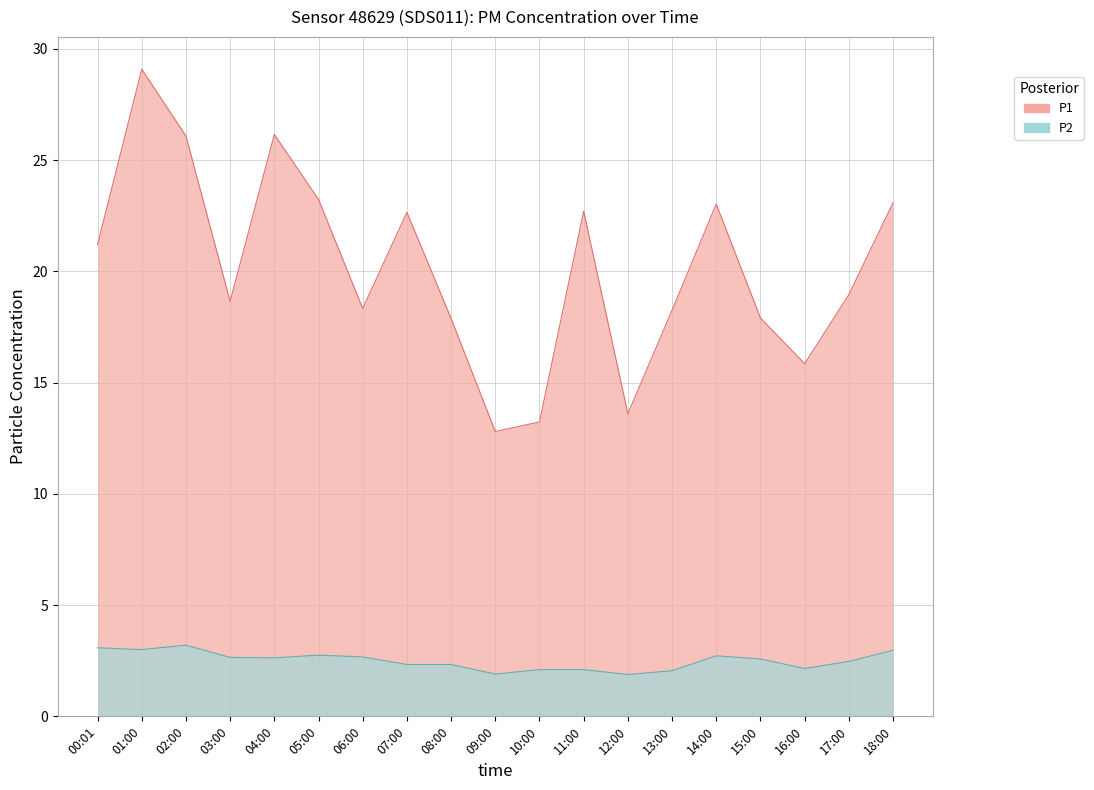

True or false: P2 and P1 cross at least once.

False